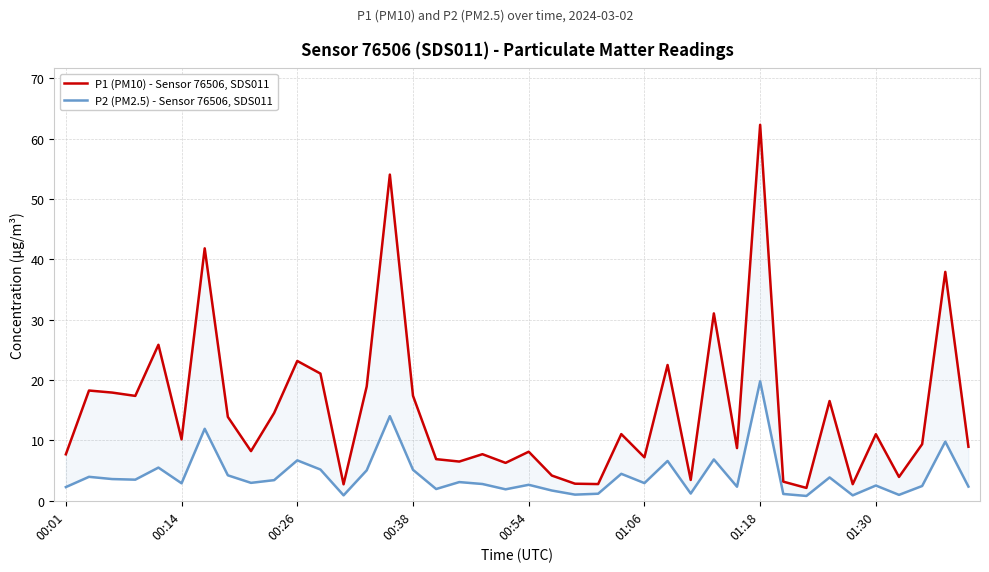

How many lines are shown in the chart?

2